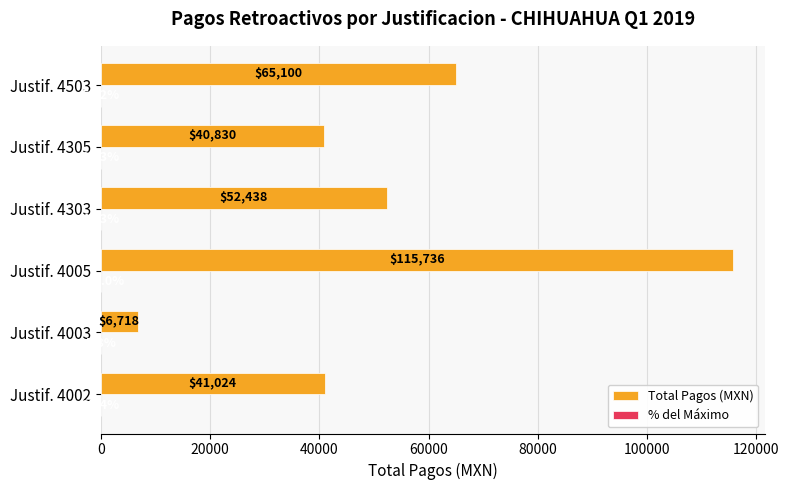

Where is Total Pagos (MXN) nearest to the value 61227?

Justif. 4503